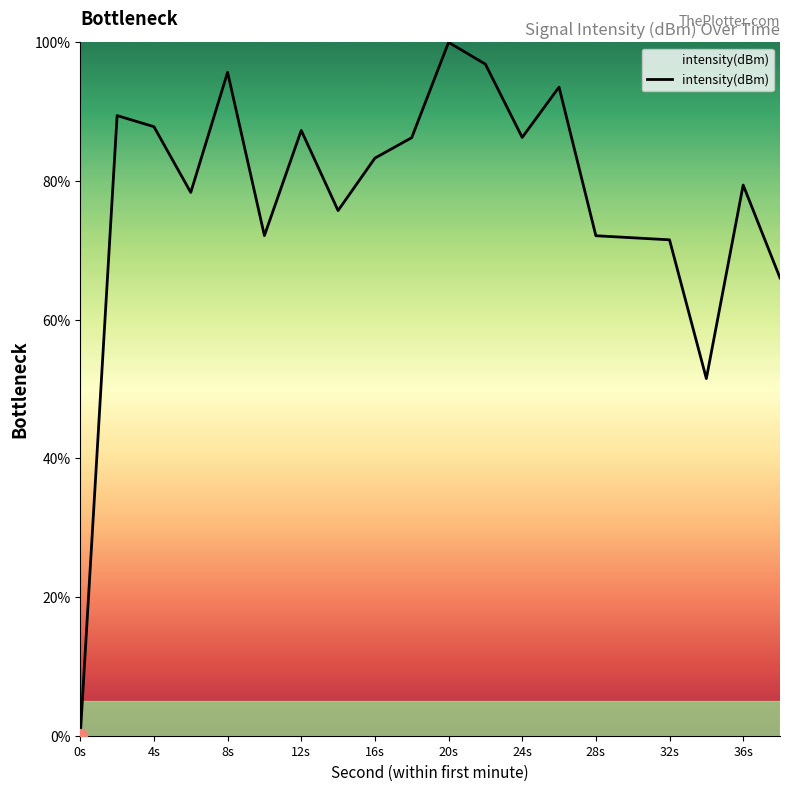

What is the greatest value displayed?

100.0